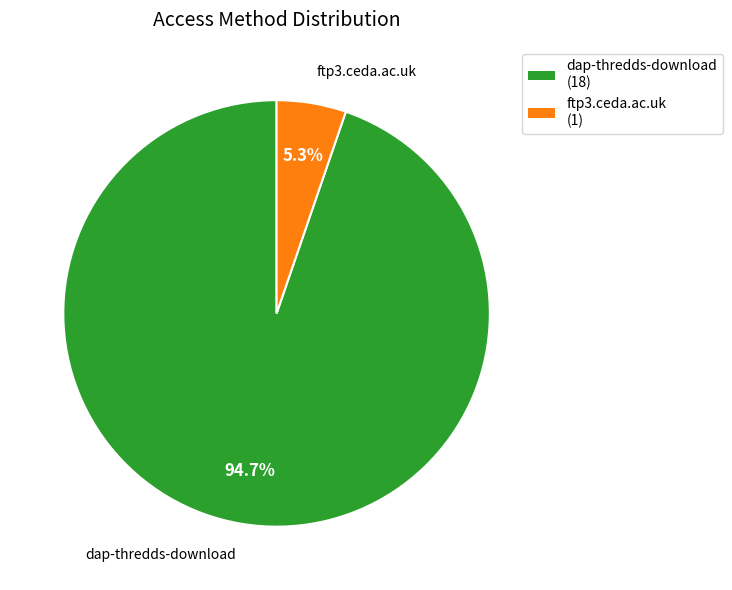

To the nearest percent, what portion does dap-thredds-download represent?

95%